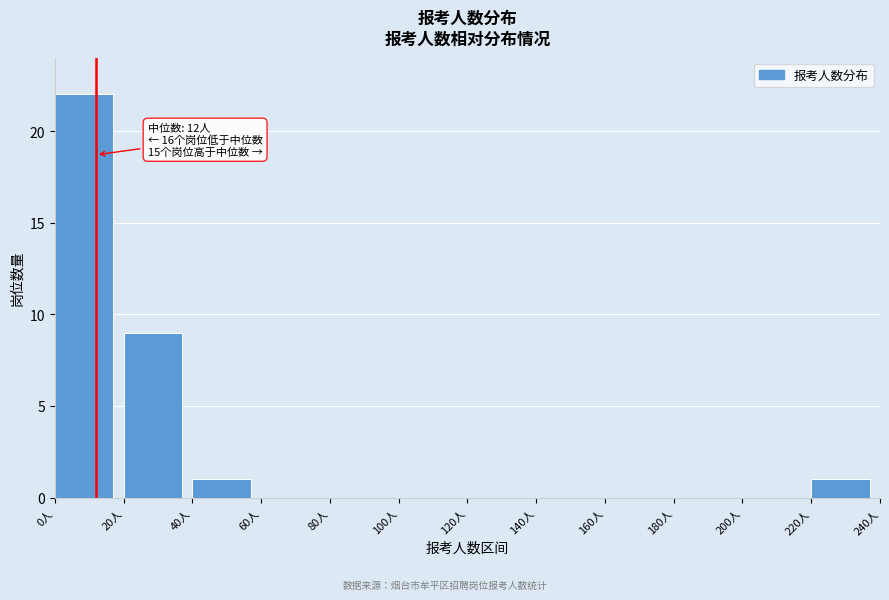

Over which range of the x-axis is the bar tallest?

0 to 20